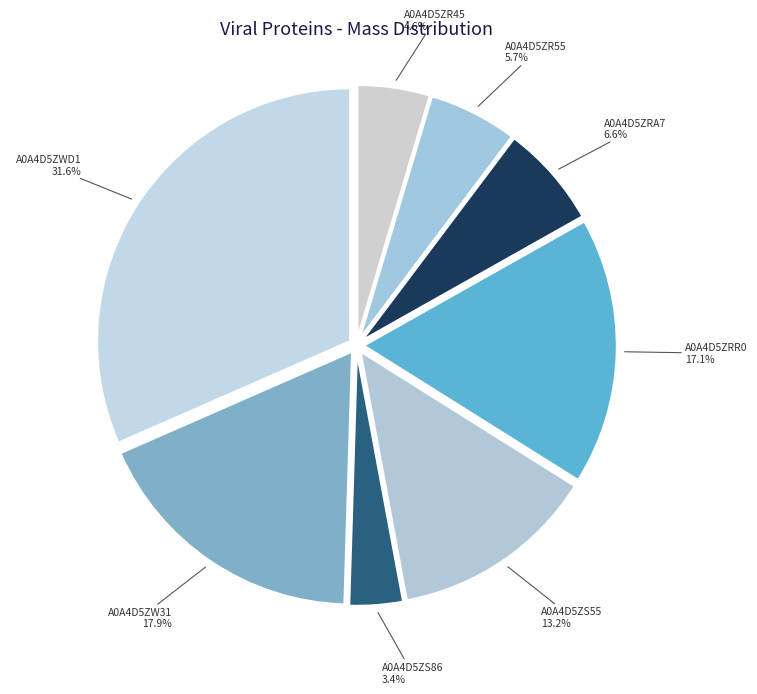

Between A0A4D5ZR45 and A0A4D5ZW31, which is larger?

A0A4D5ZW31